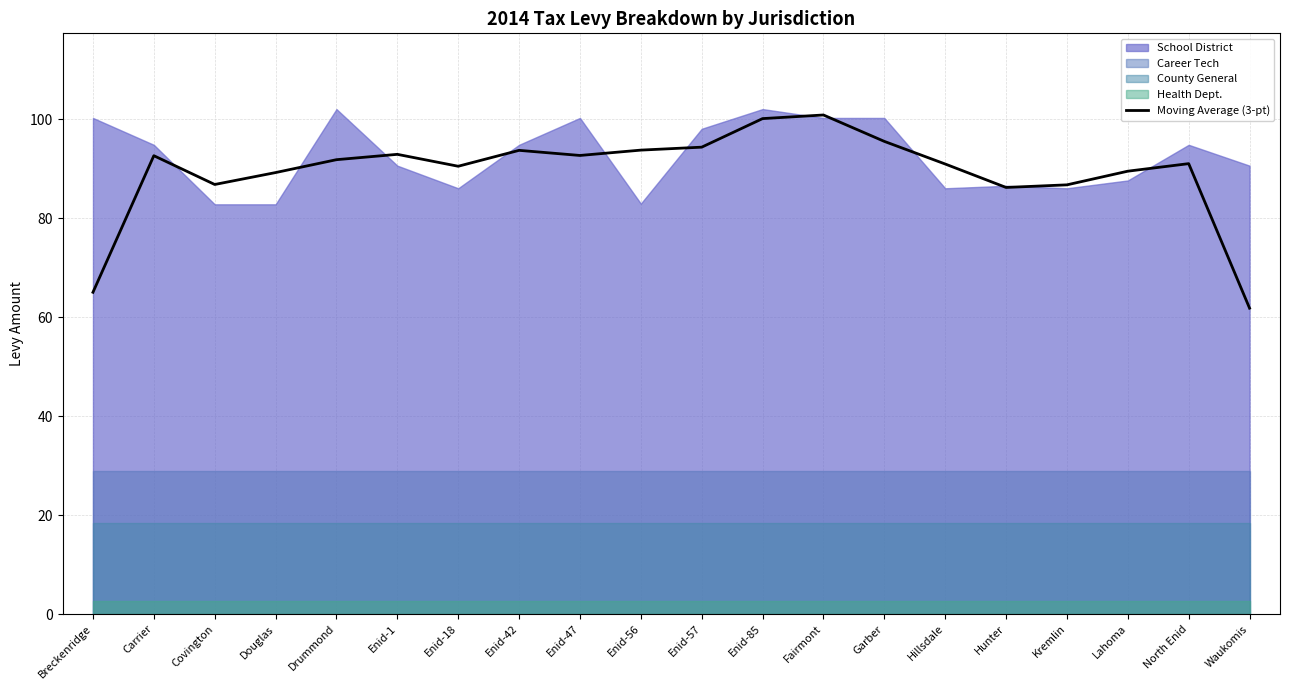

How many data points are above 91?

10